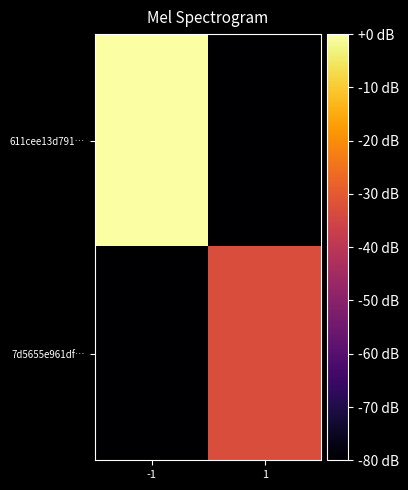

Which has a higher value, 1 or -1?

-1